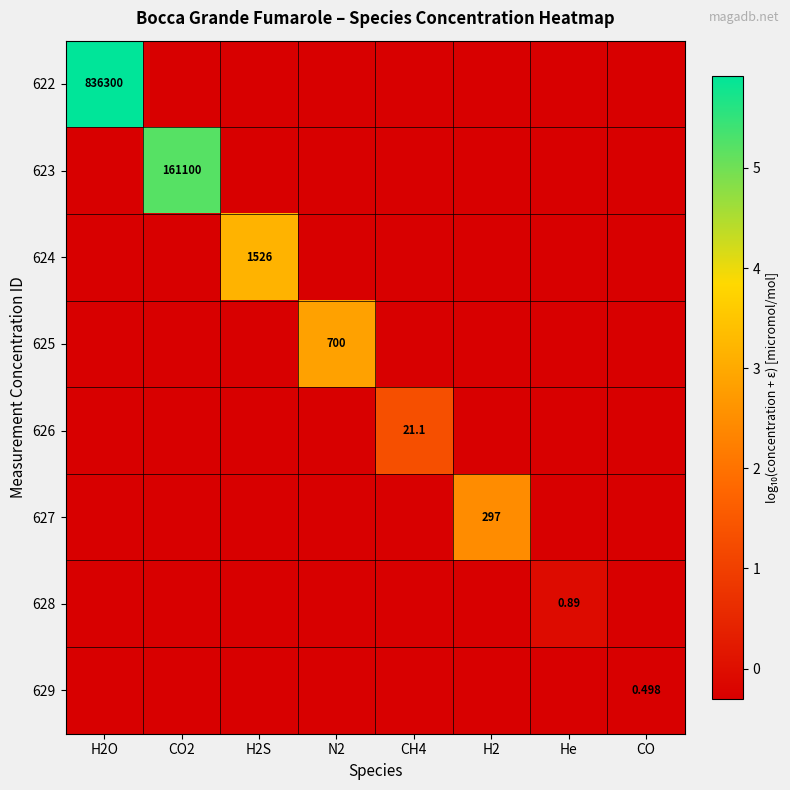

The 623 series shows -0.1 at H2O. True or false?

False